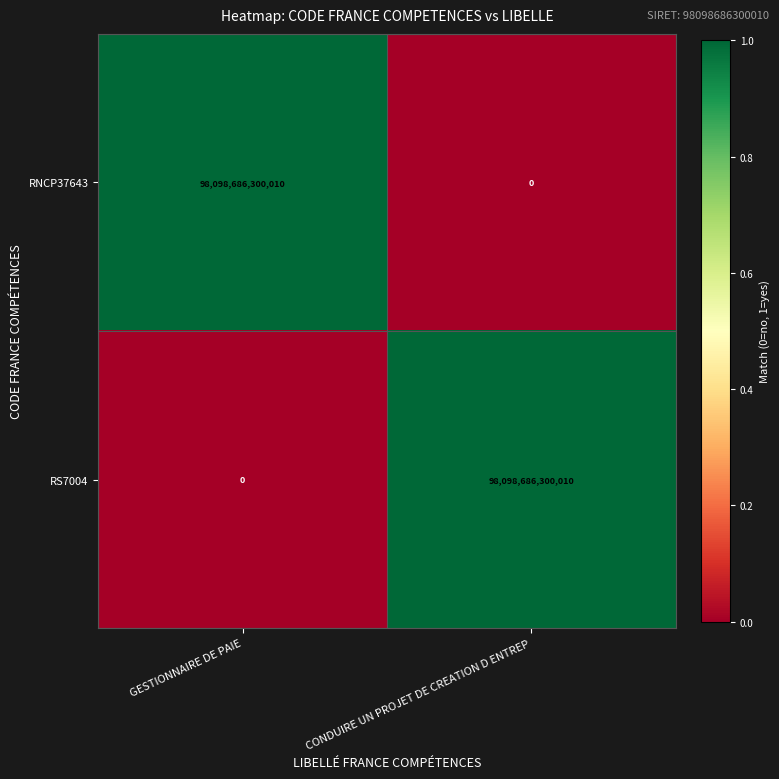

What is the difference between the RNCP37643 values at CONDUIRE UN PROJET DE CREATION D ENTREP and GESTIONNAIRE DE PAIE?

98098686300010